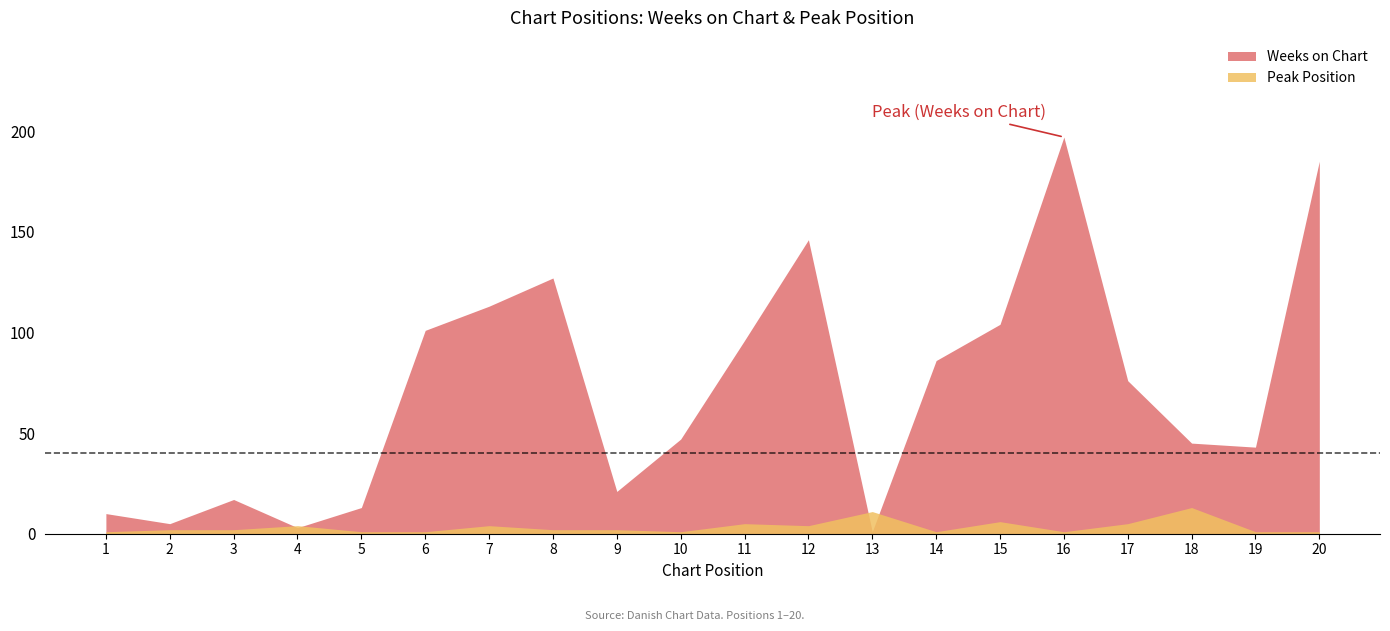

How many values in the Weeks on Chart series are below 76?

10